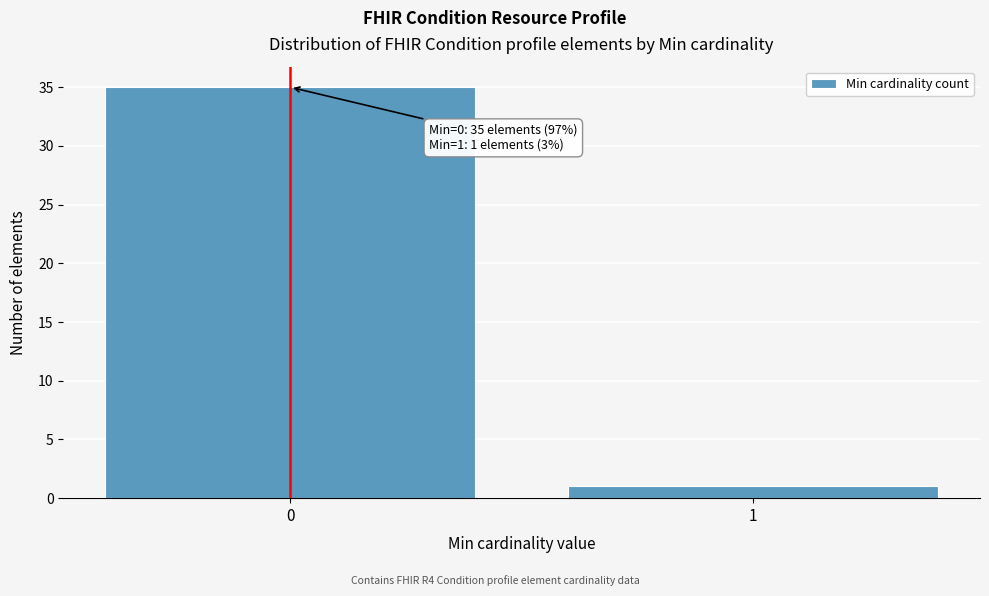

Reading left to right, extract all data points from this chart.

0=35	1=1